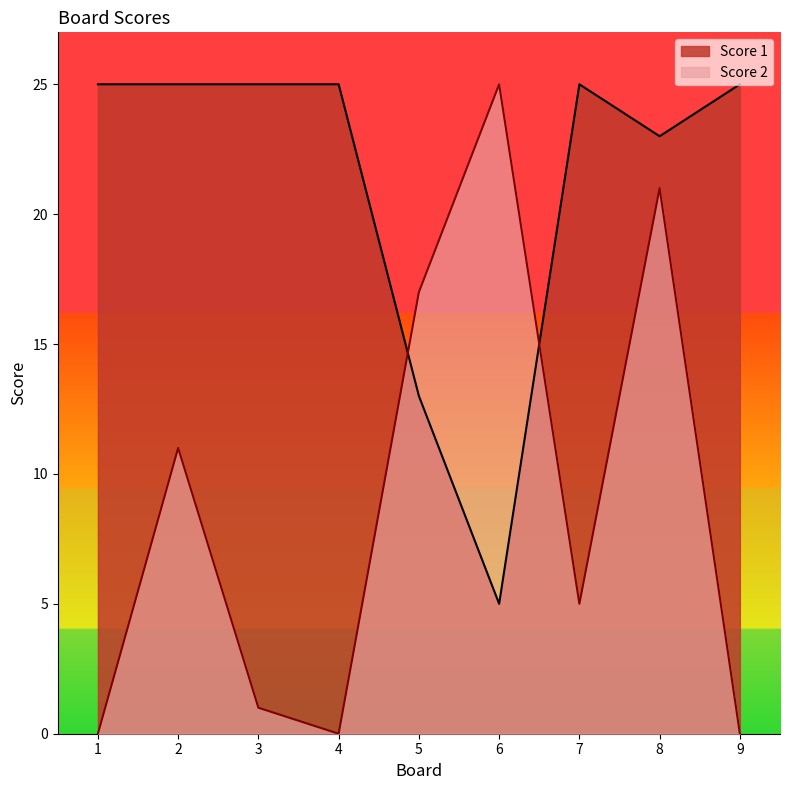

The value of Score 2 at 7 is 2. True or false?

False